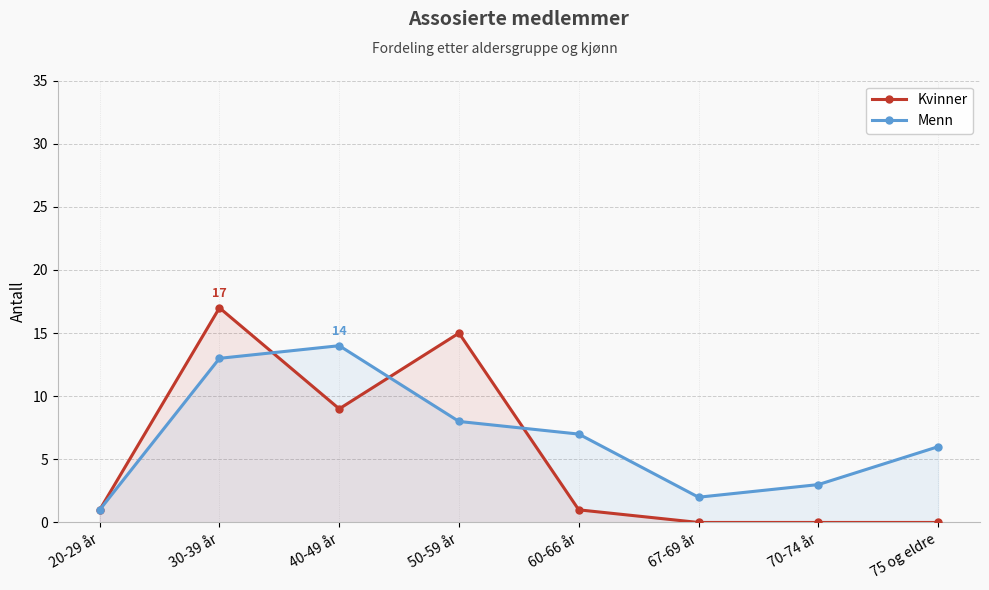

After their last crossing, which series has the higher values: Menn or Kvinner?

Menn